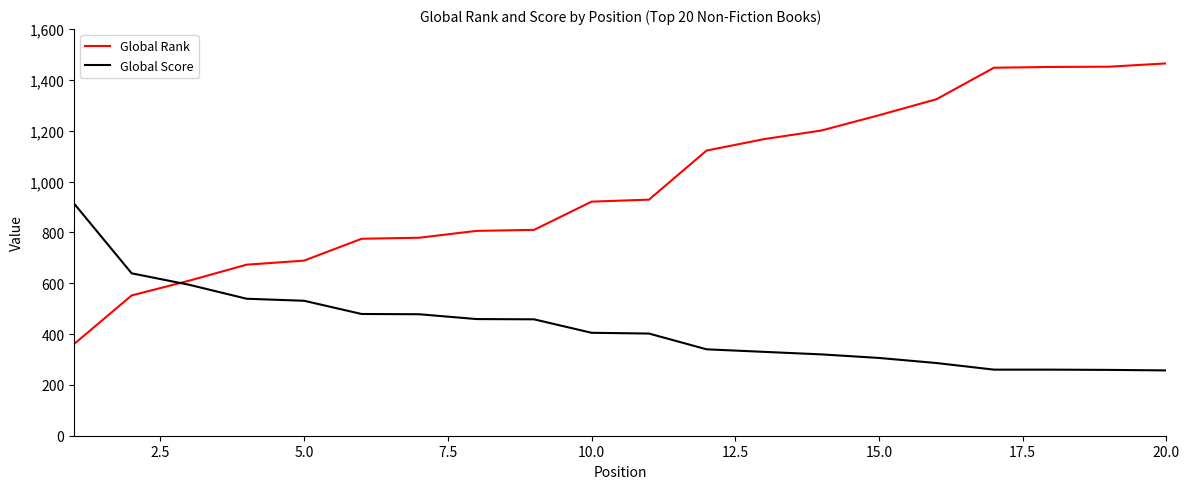

What is the sum of all Global Score values?

8515